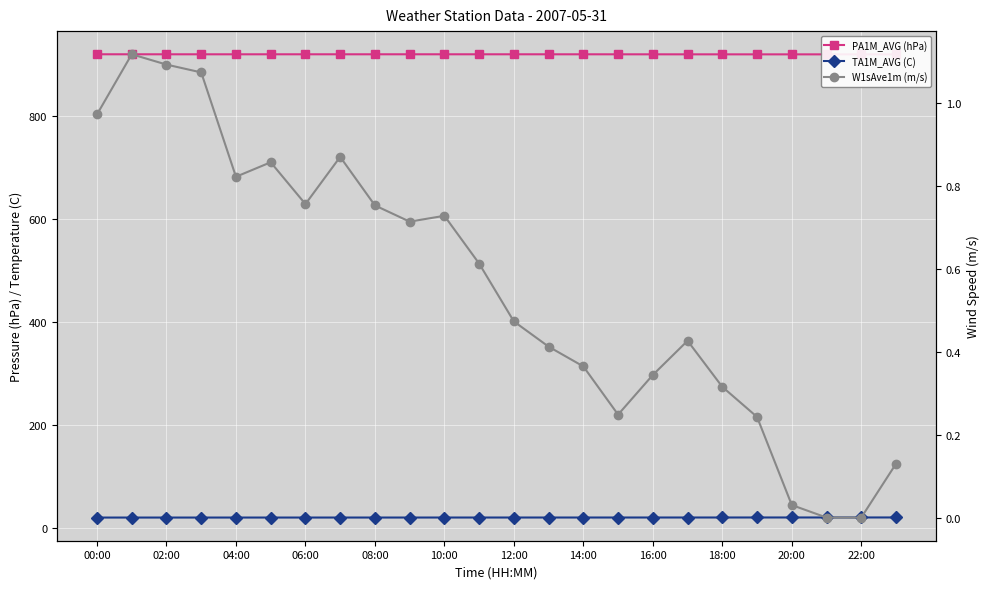

Reading left to right, list all the values displayed in this chart.

PA1M_AVG (hPa): 919.1	919.1	919.1	919.1	919.1	919.1	919.1	919.1	919.1	919.1	919.1	919.1	919.1	919.1	919.1	919.0	919.0	919.0	919.0	919.0	918.9	918.9	919.0	919.0
TA1M_AVG (C): 19.6	19.6	19.6	19.6	19.6	19.6	19.6	19.6	19.6	19.6	19.6	19.7	19.7	19.7	19.7	19.7	19.7	19.7	19.7	19.7	19.7	19.7	19.7	19.8
W1sAve1m (m/s): 1.0	1.1	1.1	1.1	0.8	0.9	0.8	0.9	0.8	0.7	0.7	0.6	0.5	0.4	0.4	0.2	0.3	0.4	0.3	0.2	0.0	0.0	0.0	0.1